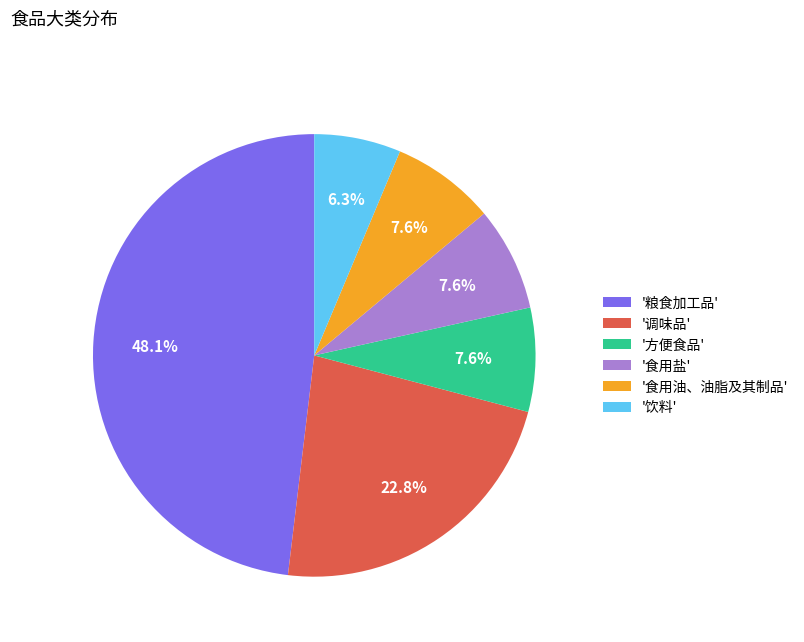

Which category has the smallest portion of the pie?

'饮料'